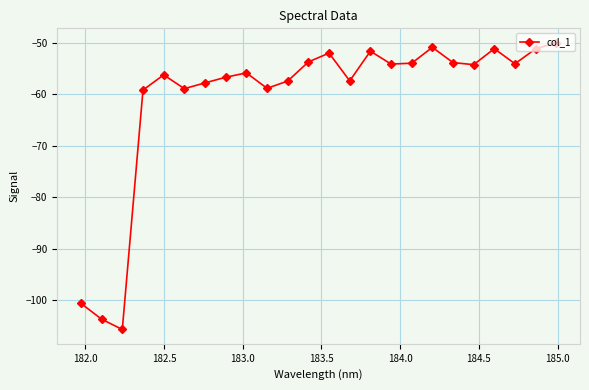

What is the greatest value displayed?

-50.0